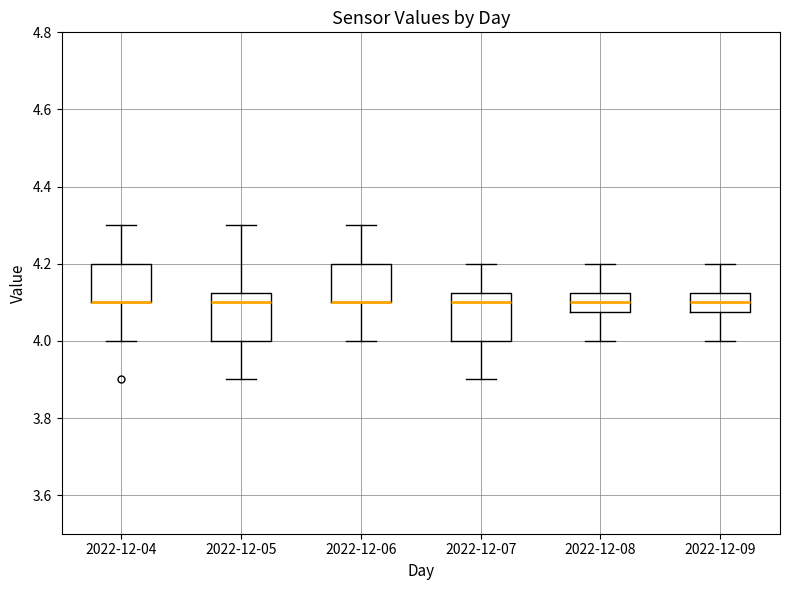

Reading left to right, transcribe this box plot: for each box, give where its median line is, the range the box spans, and where its two whiskers end, as read against the y-axis. The values are not printed on the chart, so give them approximately, as read against the axis.

2022-12-04: median 4.10 (drawn on the box's lower edge), box 4.10 to 4.20, whiskers 4.00 to 4.30
2022-12-05: median 4.10, box 4.00 to 4.12, whiskers 3.90 to 4.30
2022-12-06: median 4.10 (drawn on the box's lower edge), box 4.10 to 4.20, whiskers 4.00 to 4.30
2022-12-07: median 4.10, box 4.00 to 4.12, whiskers 3.90 to 4.20
2022-12-08: median 4.10, box 4.08 to 4.12, whiskers 4.00 to 4.20
2022-12-09: median 4.10, box 4.08 to 4.12, whiskers 4.00 to 4.20